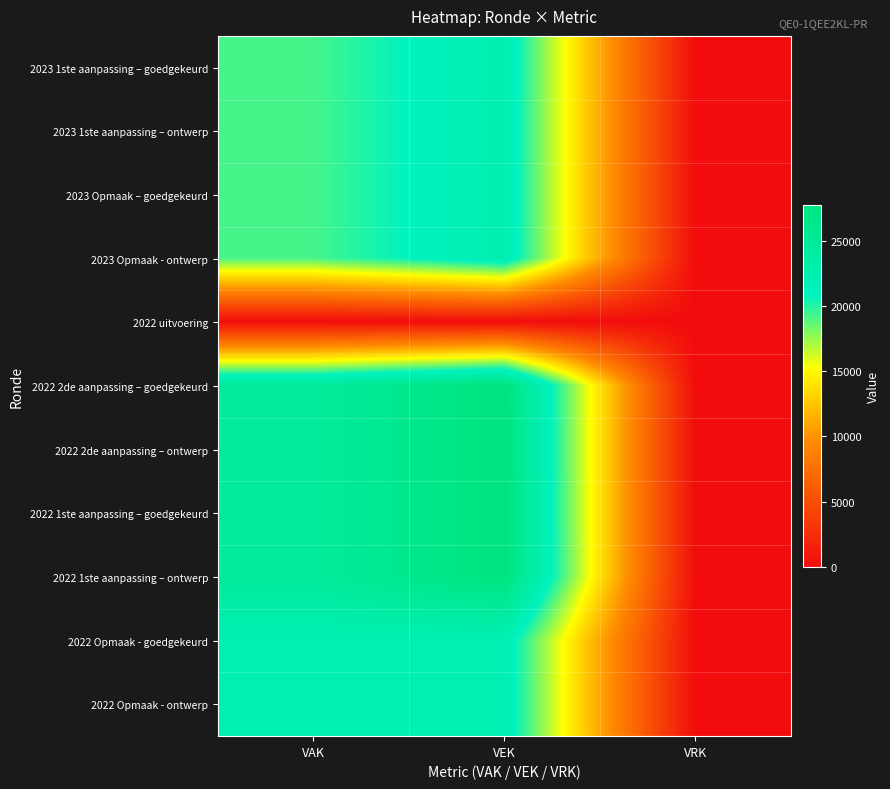

Reading left to right, what are all the values shown in this chart?

2023 1ste aanpassing – goedgekeurd: VAK=19279	VEK=22384	VRK=0
2023 1ste aanpassing – ontwerp: VAK=19279	VEK=22384	VRK=0
2023 Opmaak – goedgekeurd: VAK=19279	VEK=22384	VRK=0
2023 Opmaak - ontwerp: VAK=19279	VEK=22384	VRK=0
2022 uitvoering: VAK=0	VEK=0	VRK=0
2022 2de aanpassing – goedgekeurd: VAK=24637	VEK=27742	VRK=0
2022 2de aanpassing – ontwerp: VAK=24637	VEK=27742	VRK=0
2022 1ste aanpassing – goedgekeurd: VAK=24637	VEK=27742	VRK=0
2022 1ste aanpassing – ontwerp: VAK=24637	VEK=27742	VRK=0
2022 Opmaak - goedgekeurd: VAK=22040	VEK=22040	VRK=0
2022 Opmaak - ontwerp: VAK=22040	VEK=22040	VRK=0